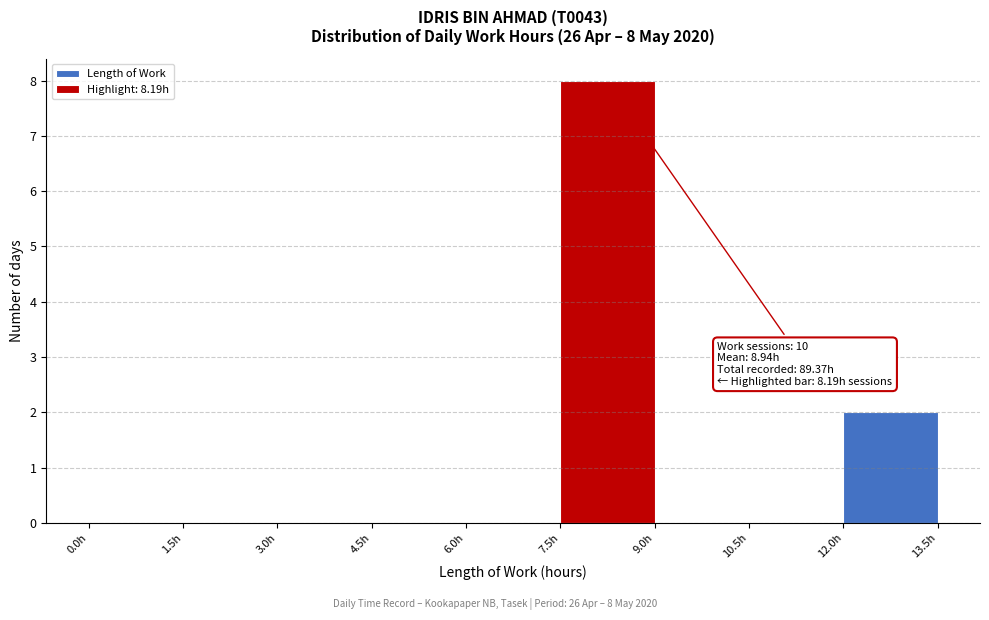

Which range on the x-axis has the tallest bar?

7.5 to 9.0